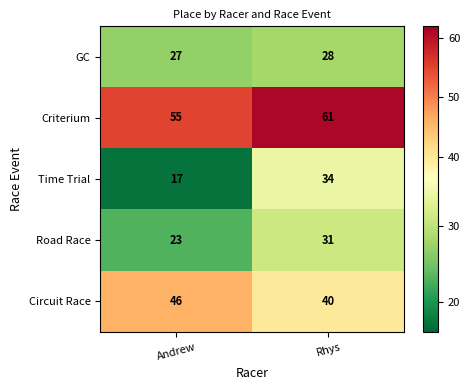

What is the total value across all series at Andrew?

168